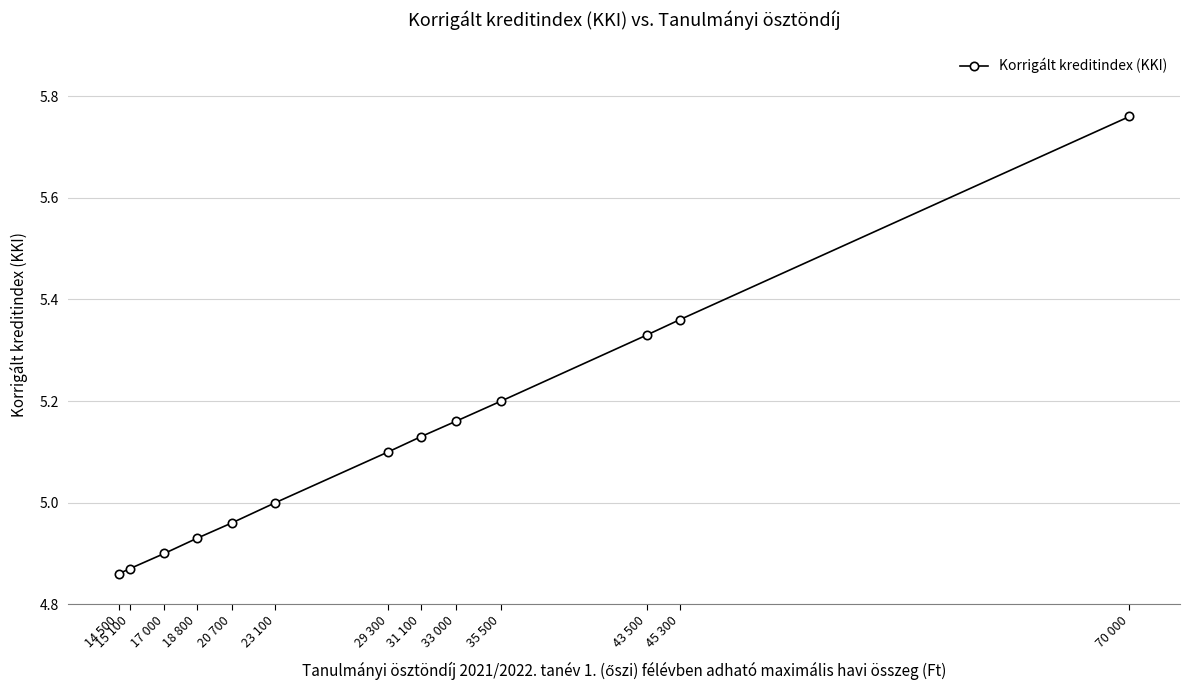

Rank the categories by value from highest to lowest.

70 000, 45 300, 43 500, 35 500, 33 000, 31 100, 29 300, 23 100, 20 700, 18 800, 17 000, 15 100, 14 500